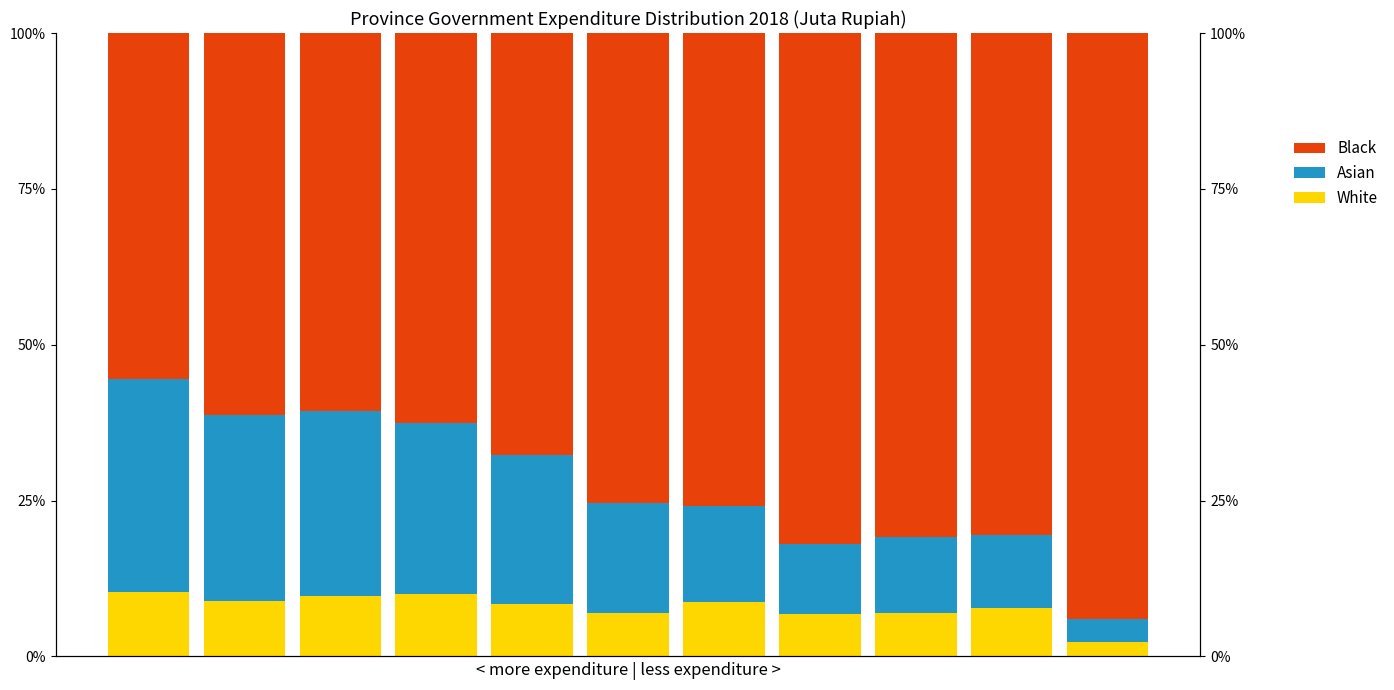

Rank the series at 1 from lowest to highest value.

White, Asian, Black